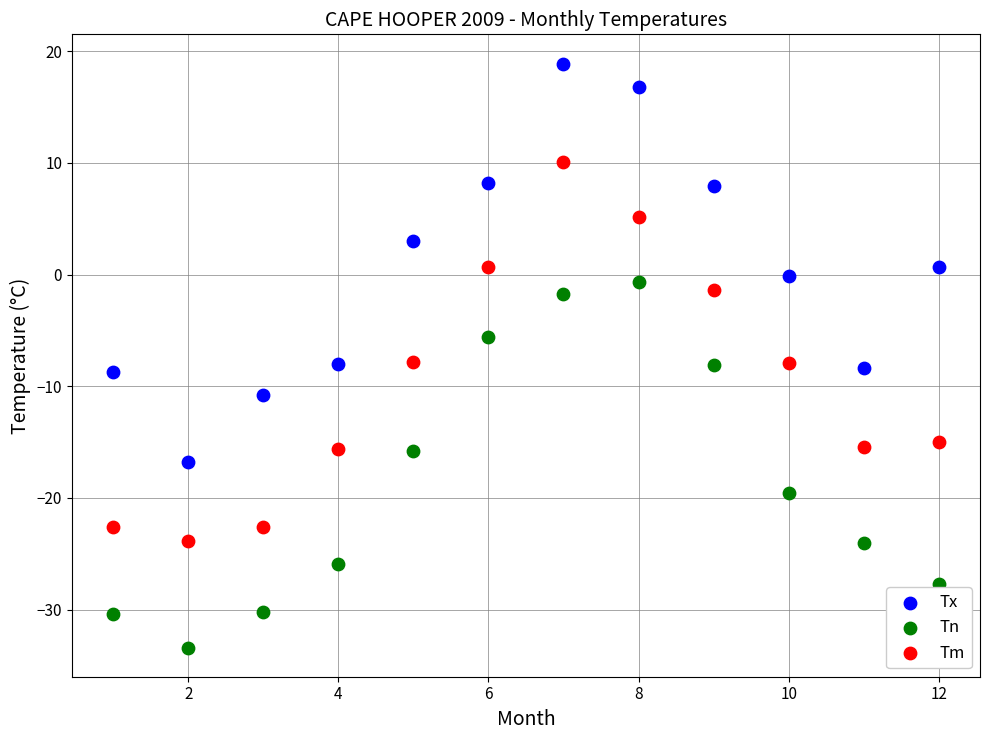

Across all data points, what is the range of Y values (max minus min)?

52.3